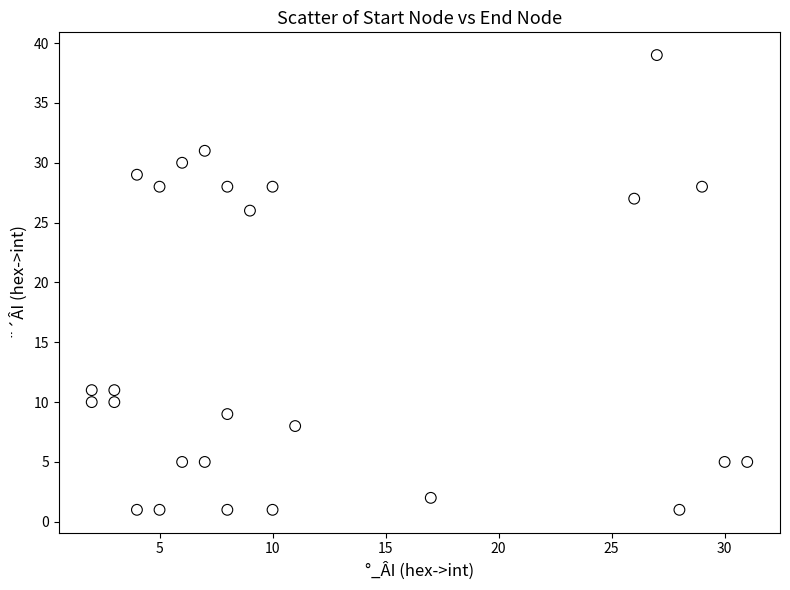

What is the range of Y values (max minus min)?

38